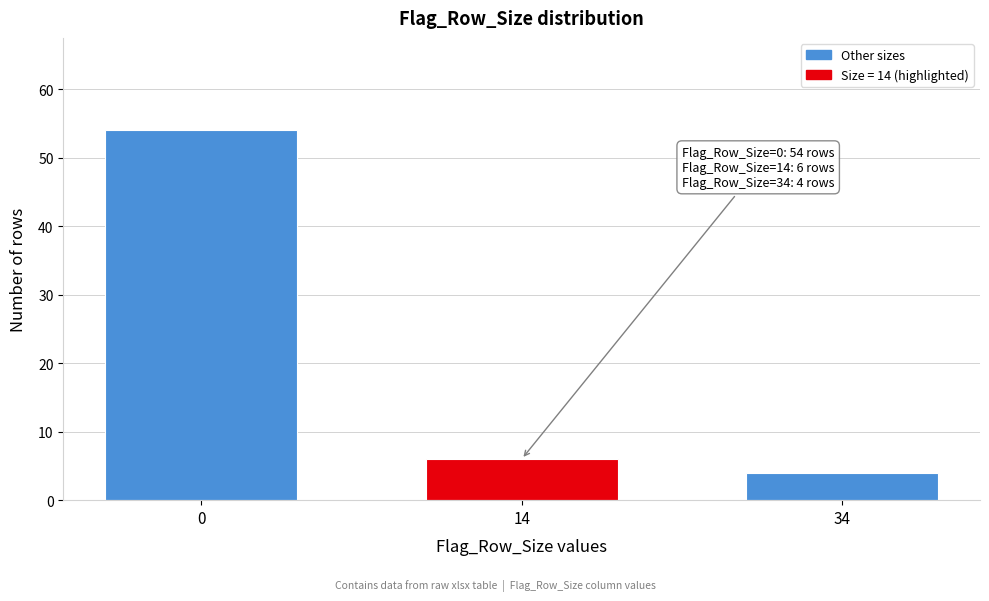

Reading left to right, list all the values displayed in this chart.

0=54	14=6	34=4